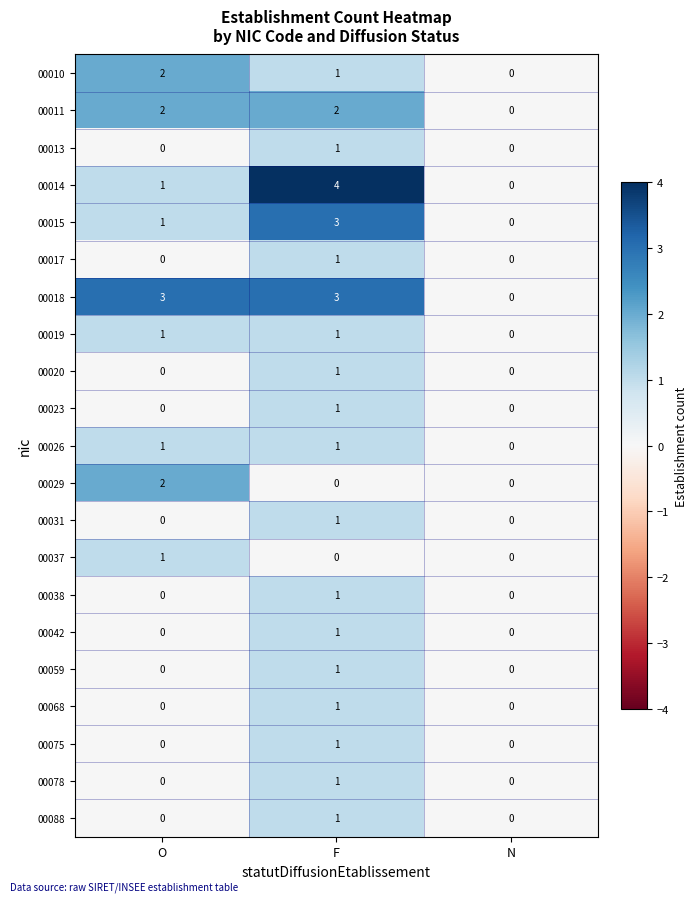

What is the greatest value displayed?

4